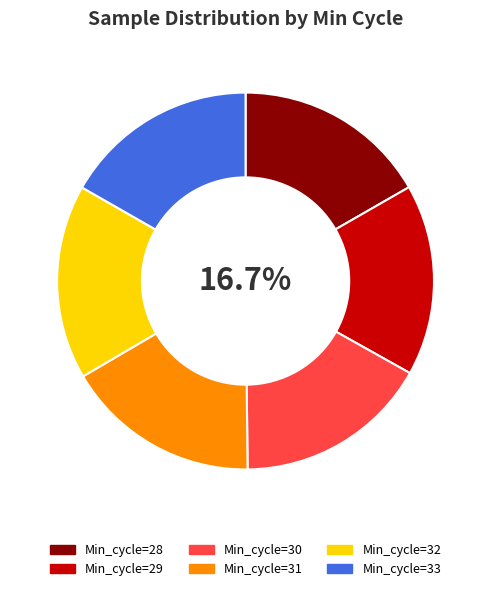

How many segments does this pie chart have?

6